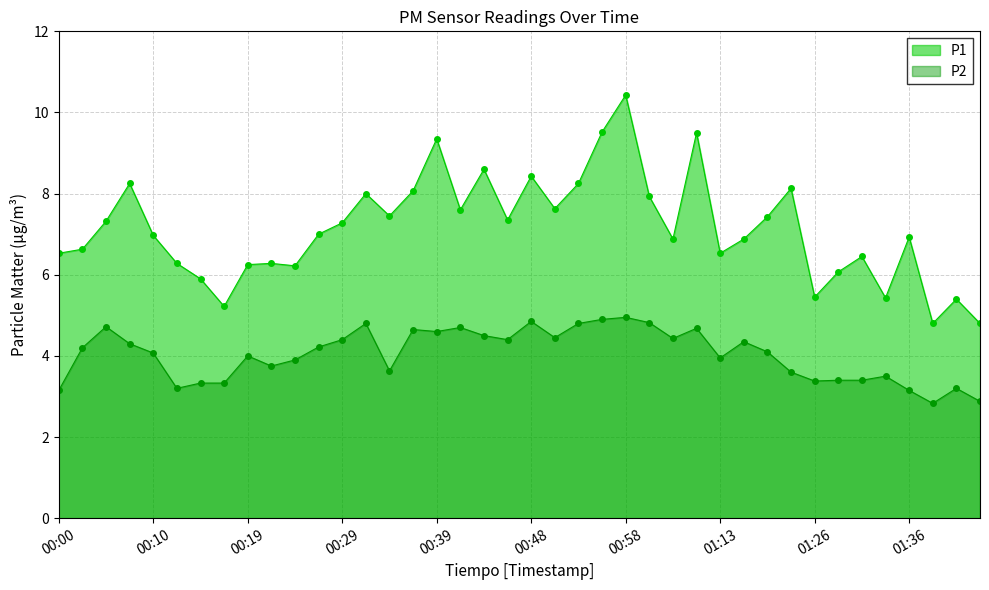

Reading left to right, extract all data points from this chart.

P1: 6.5	6.6	7.3	8.2	7.0	6.3	5.9	5.2	6.2	6.3	6.2	7.0	7.3	8.0	7.5	8.1	9.3	7.6	8.6	7.3	8.4	7.6	8.2	9.5	10.4	7.9	6.9	9.5	6.5	6.9	7.4	8.1	5.5	6.1	6.5	5.4	6.9	4.8	5.4	4.8
P2: 3.1	4.2	4.7	4.3	4.1	3.2	3.3	3.3	4.0	3.8	3.9	4.2	4.4	4.8	3.6	4.7	4.6	4.7	4.5	4.4	4.8	4.5	4.8	4.9	5.0	4.8	4.4	4.7	4.0	4.3	4.1	3.6	3.4	3.4	3.4	3.5	3.1	2.8	3.2	2.9